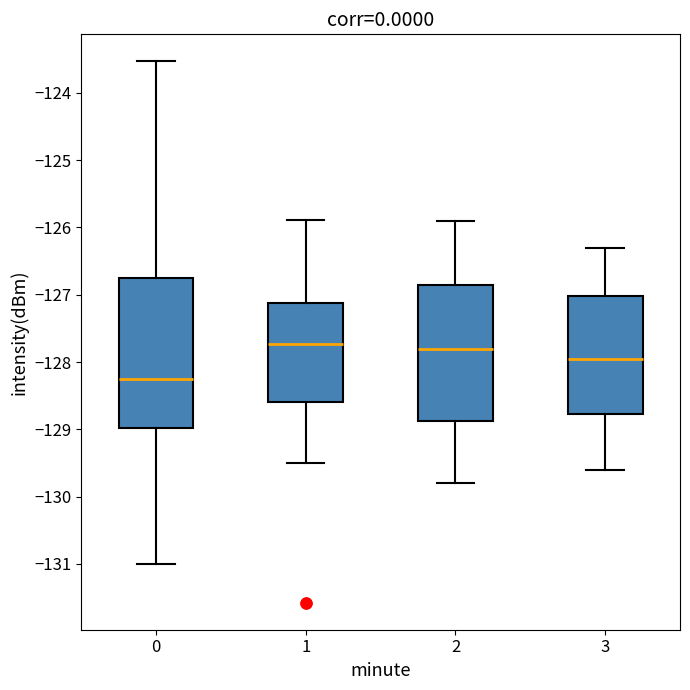

Which box has the lowest median line?

0